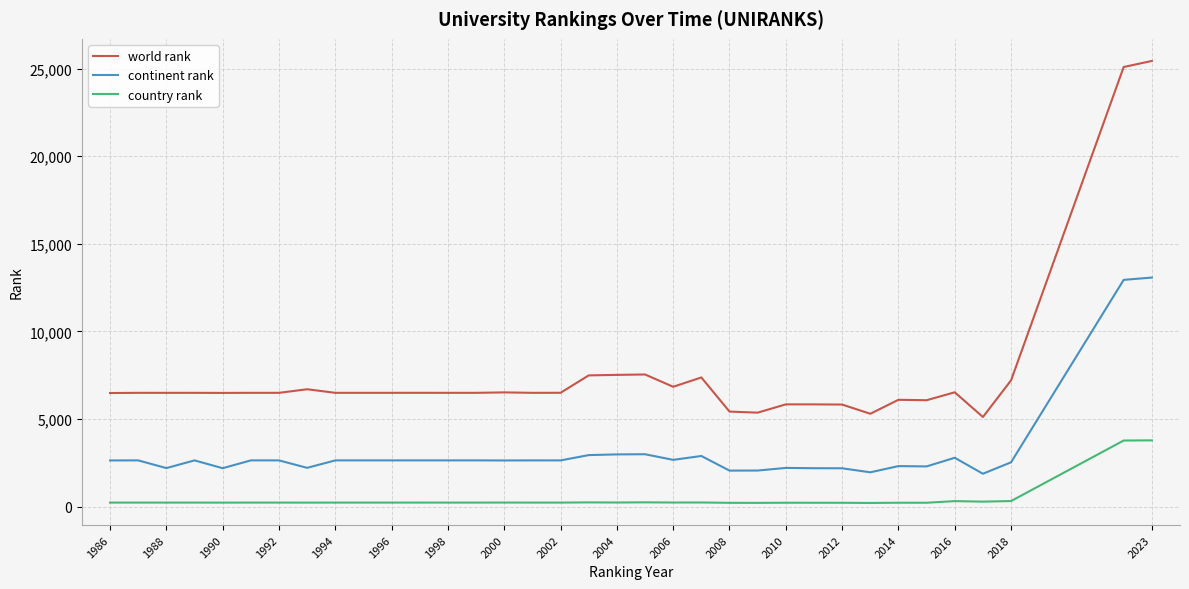

Rank the series by their maximum value, from lowest to highest.

country rank, continent rank, world rank